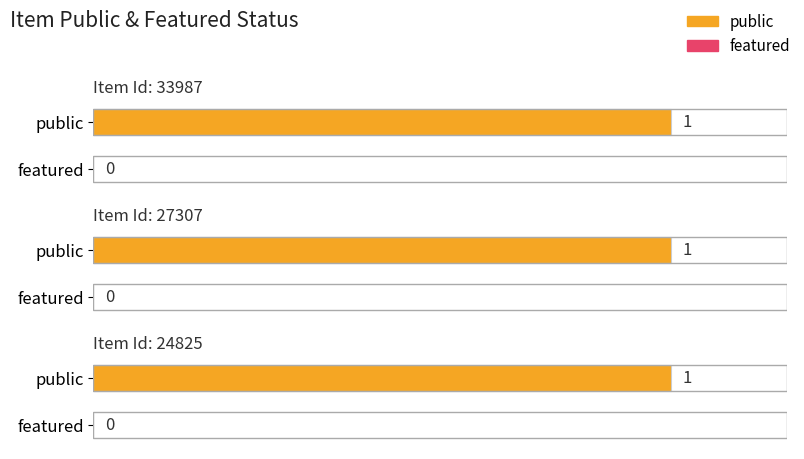

Which series has the largest total across all categories?

public